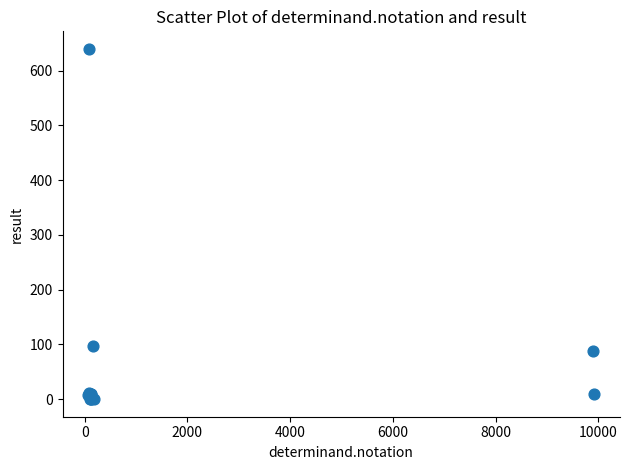

What Y value in the scatter plot is closest to 320?

97.0